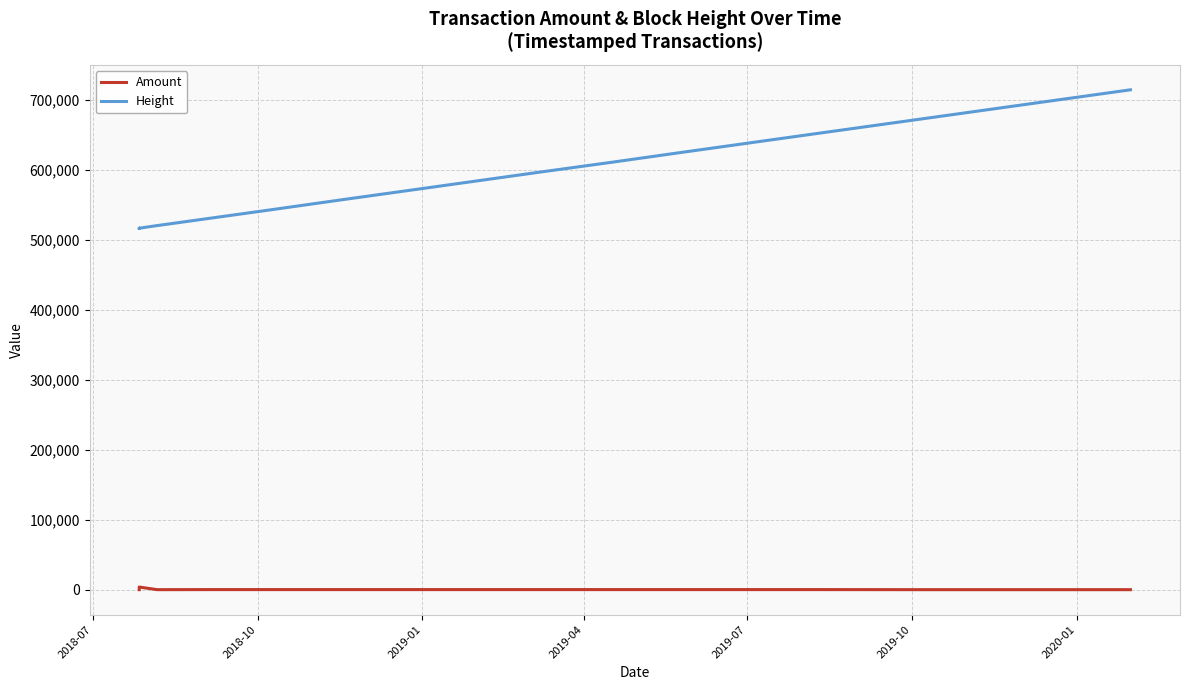

How many series are shown in this chart?

2